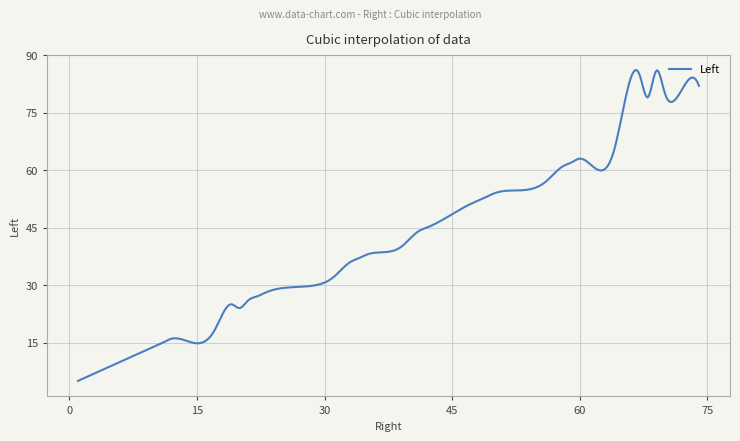

What is the difference between the maximum and minimum values?

81.1